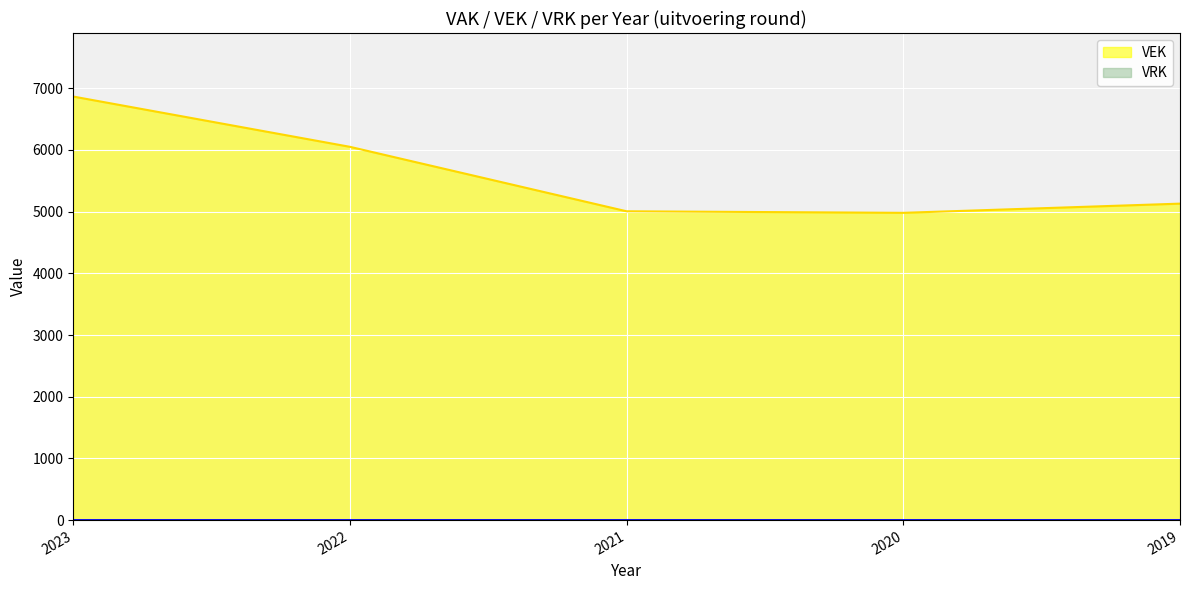

What is the greatest value displayed?

6866